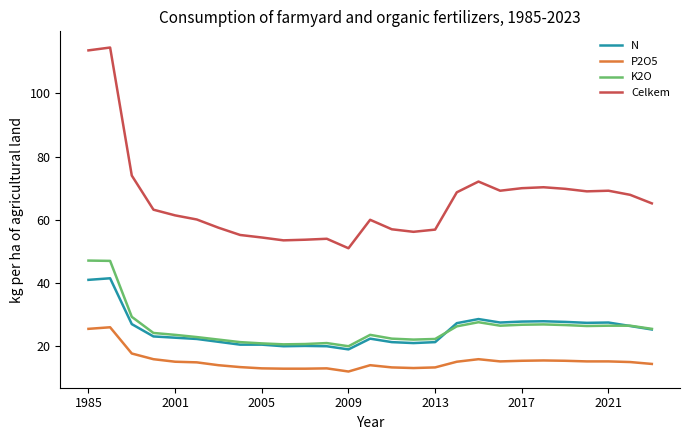

Which series has the largest range (max minus min)?

Celkem